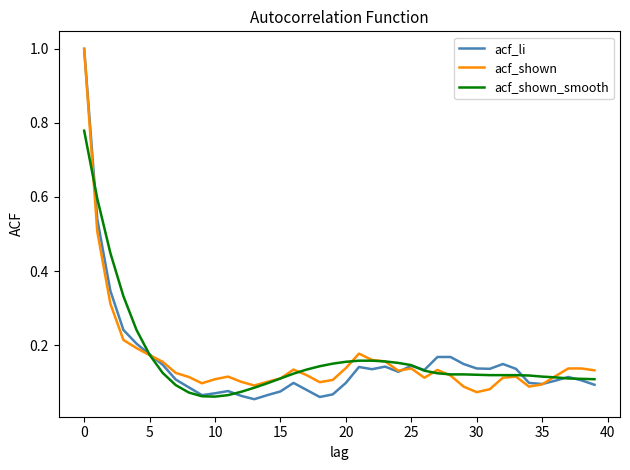

At how many categories does at least one series exceed 0?

40